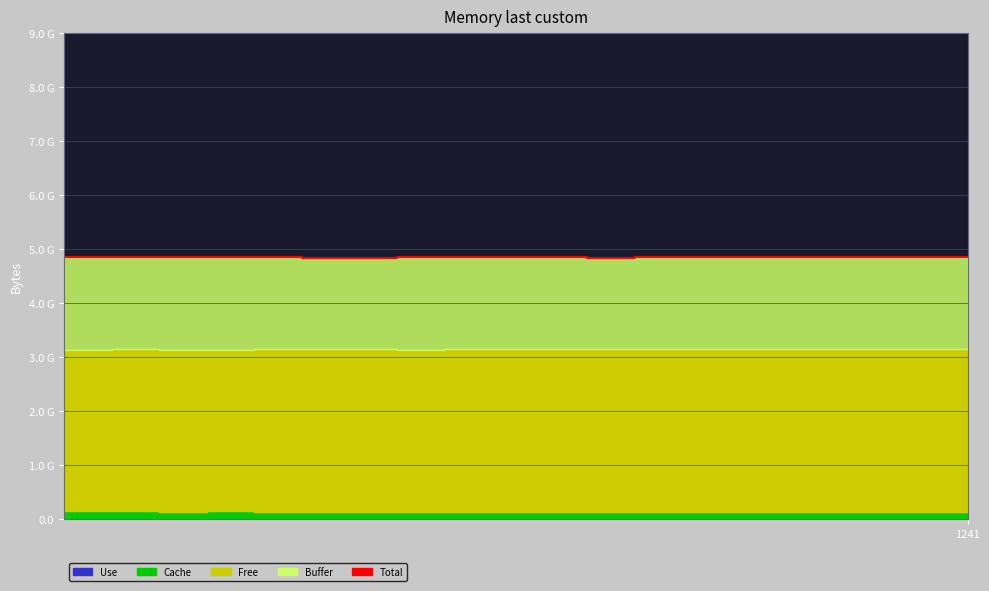

True or false: the data has more than 2 interior local peaks.

True